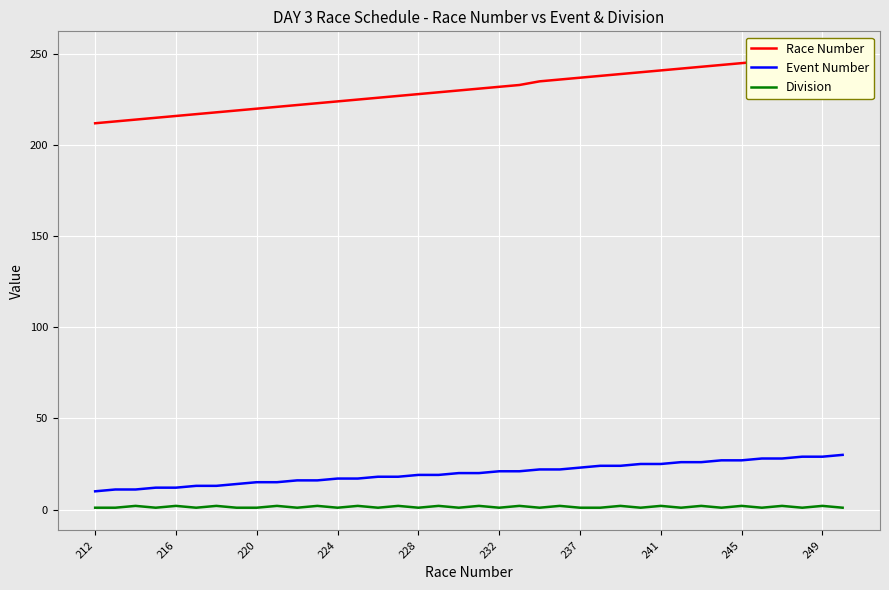

How many lines are shown in the chart?

3